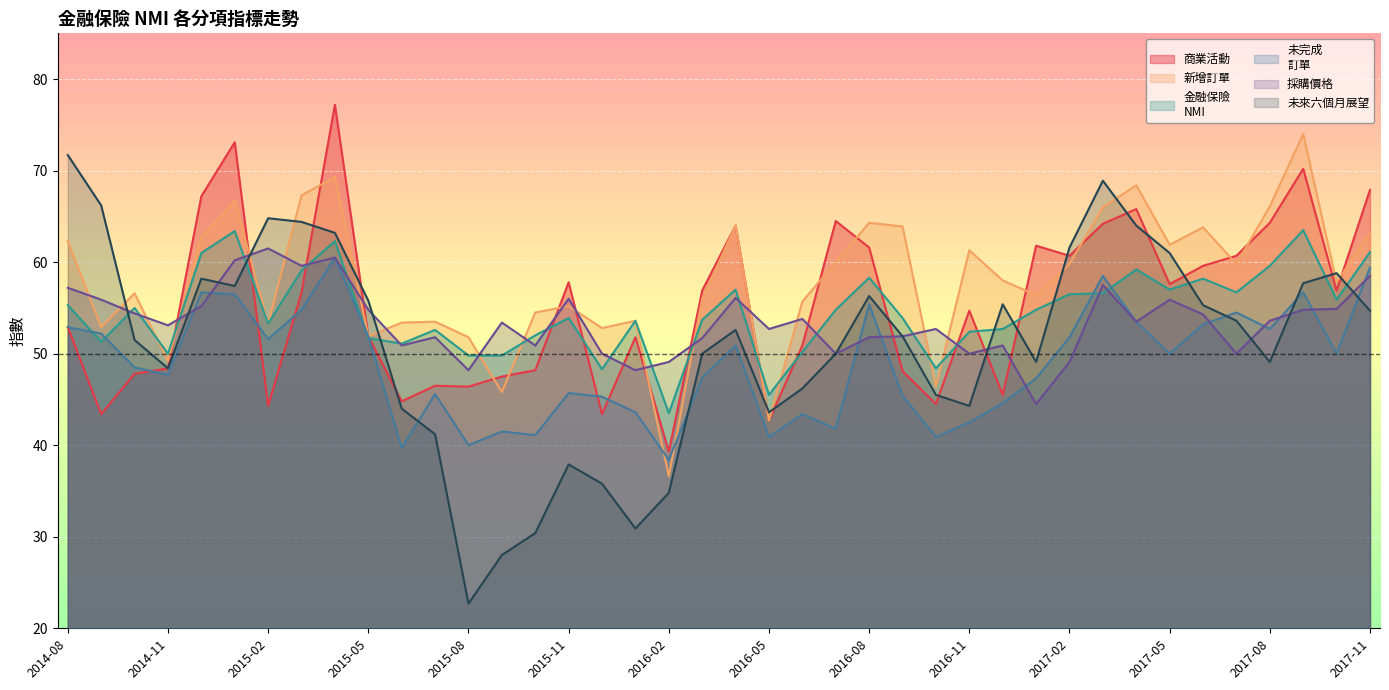

At which label is 商業活動 closest to 58?

2015-11